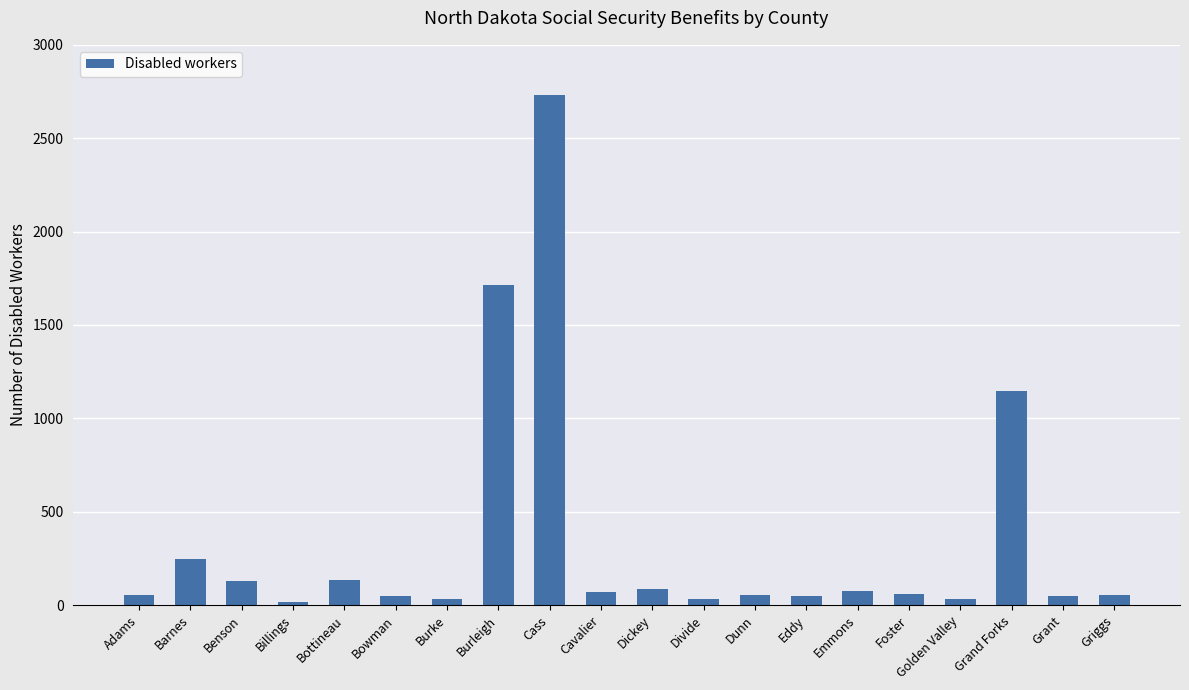

The value at Bottineau is 229. True or false?

False